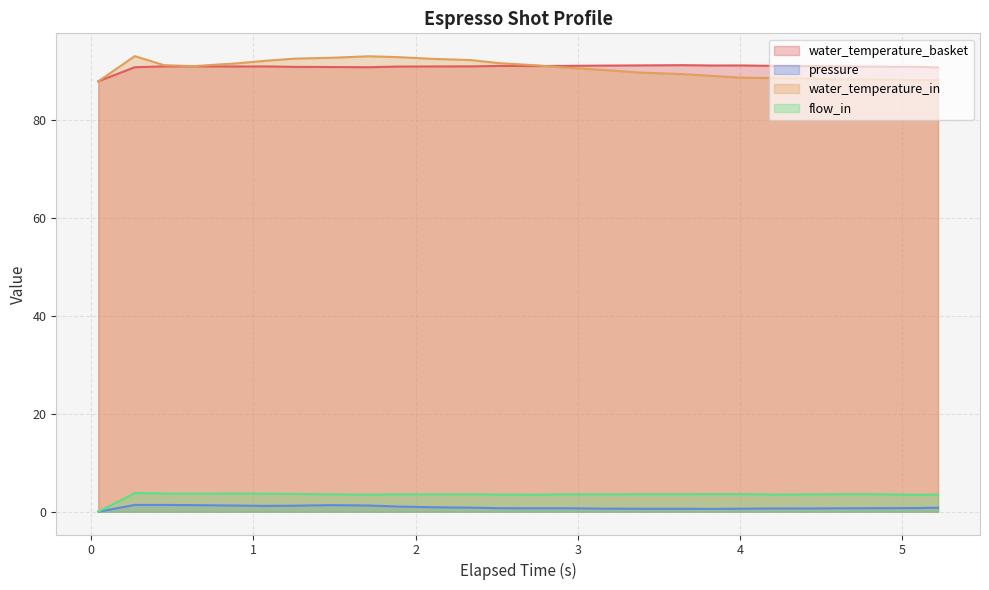

What is the highest value of the water_temperature_in series?

93.2